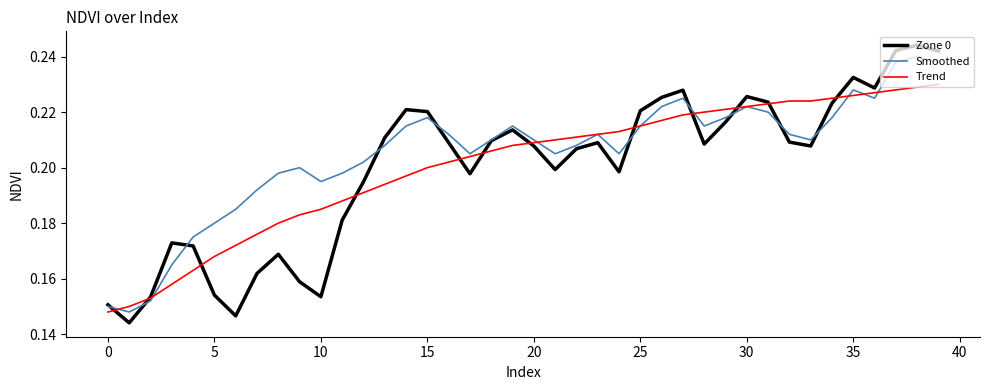

What are all the series names shown in the legend?

Zone 0, Smoothed, Trend